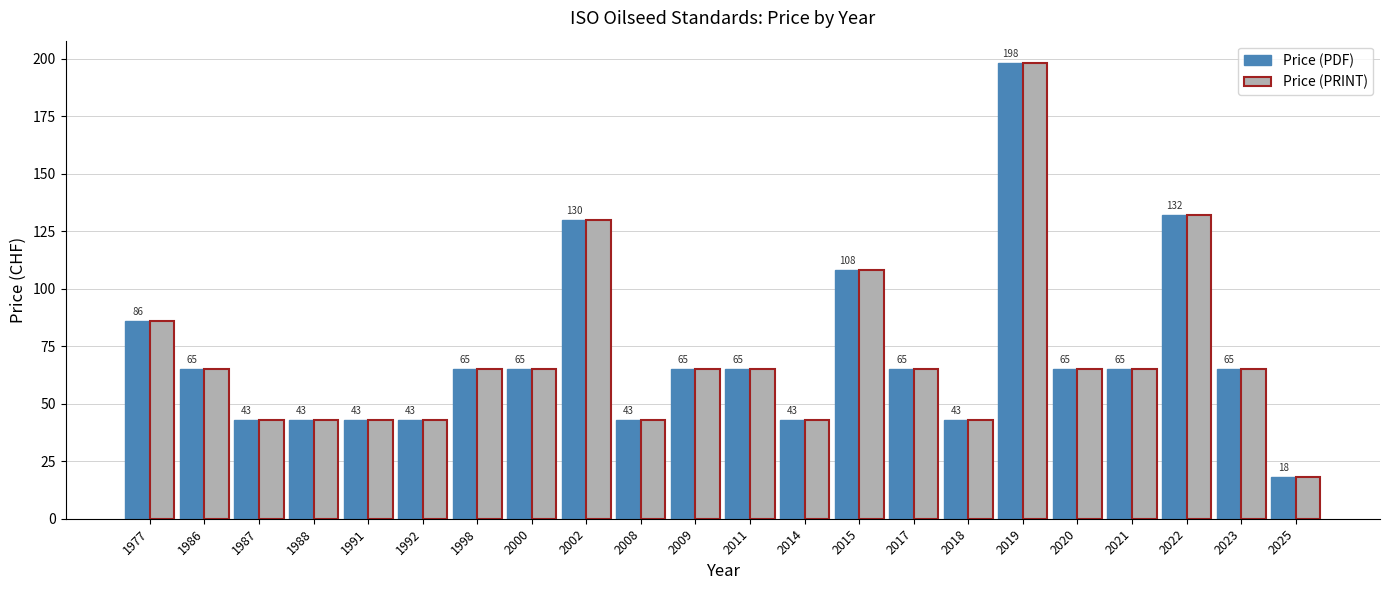

What is the difference between the second highest and second lowest values in the Price (PRINT) series?

89